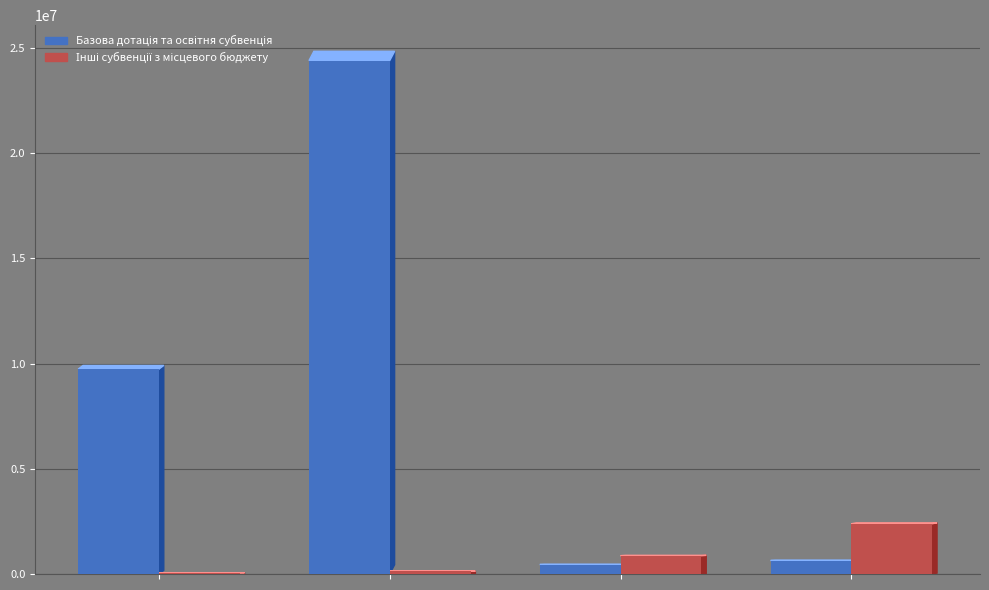

How many groups of bars are there?

4